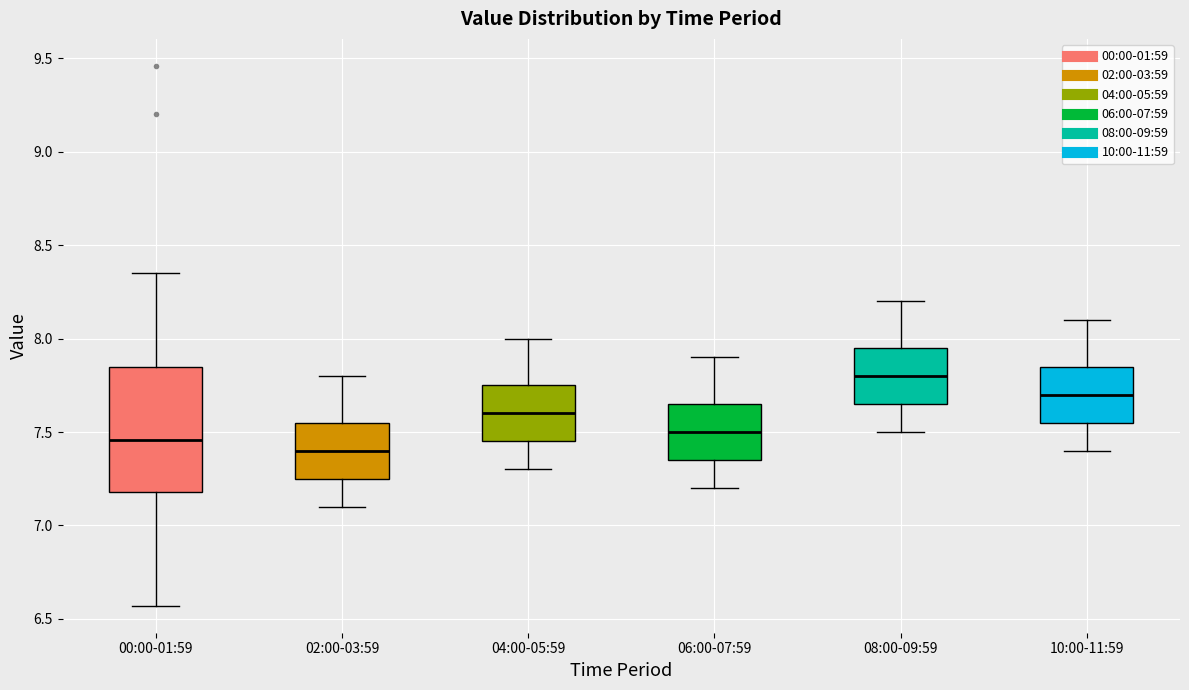

Where is the lower edge of the box for 10:00-11:59 on the y-axis? The values are not printed on the chart, so give them approximately, as read against the axis.

7.55